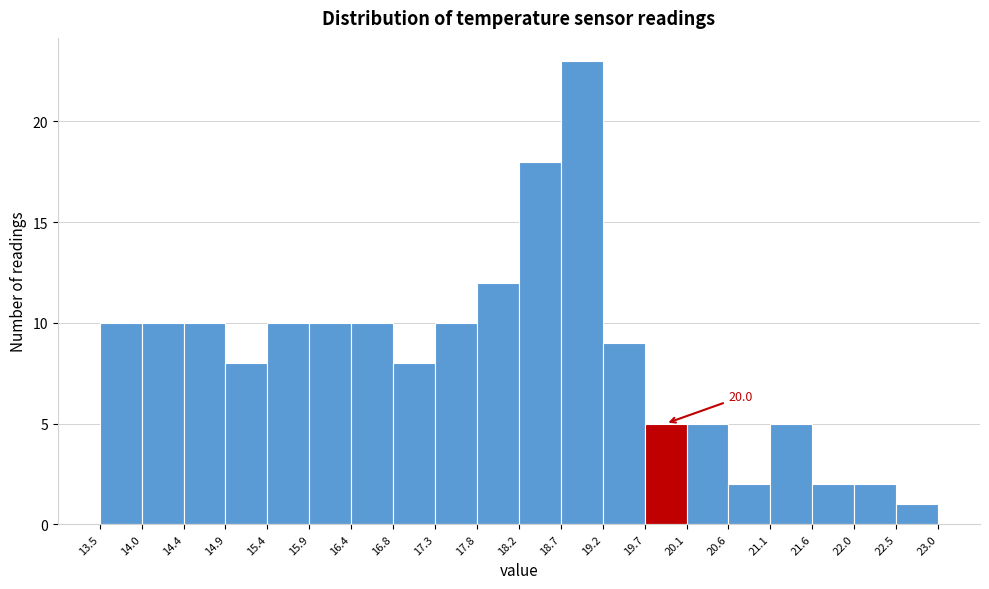

Over which range of the x-axis is the bar tallest?

18.7 to 19.2